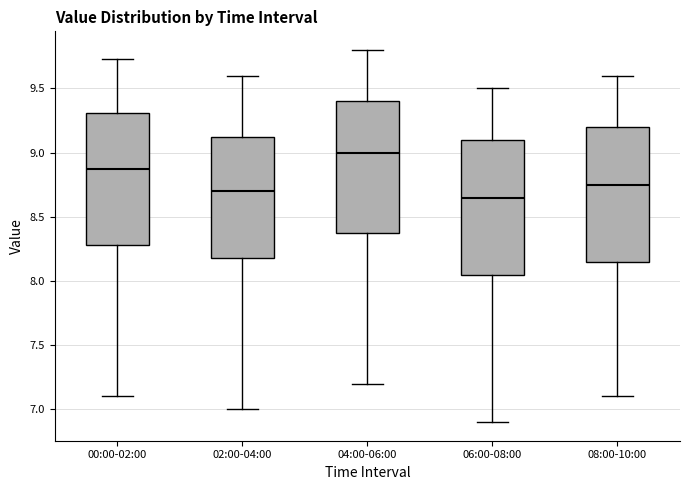

Where does the median line of the box for 02:00-04:00 sit on the y-axis? The values are not printed on the chart, so give them approximately, as read against the axis.

8.70